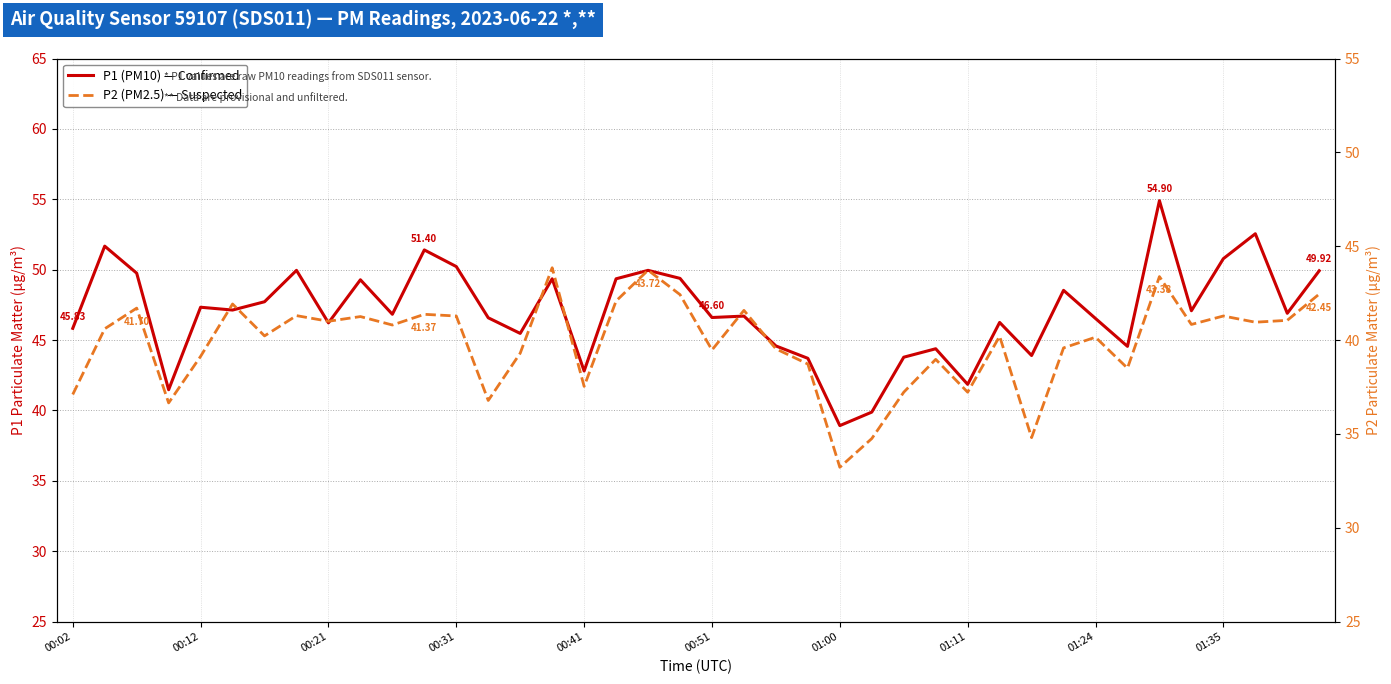

True or false: P2 (PM2.5) — Suspected and P1 (PM10) — Confirmed cross at least once.

False